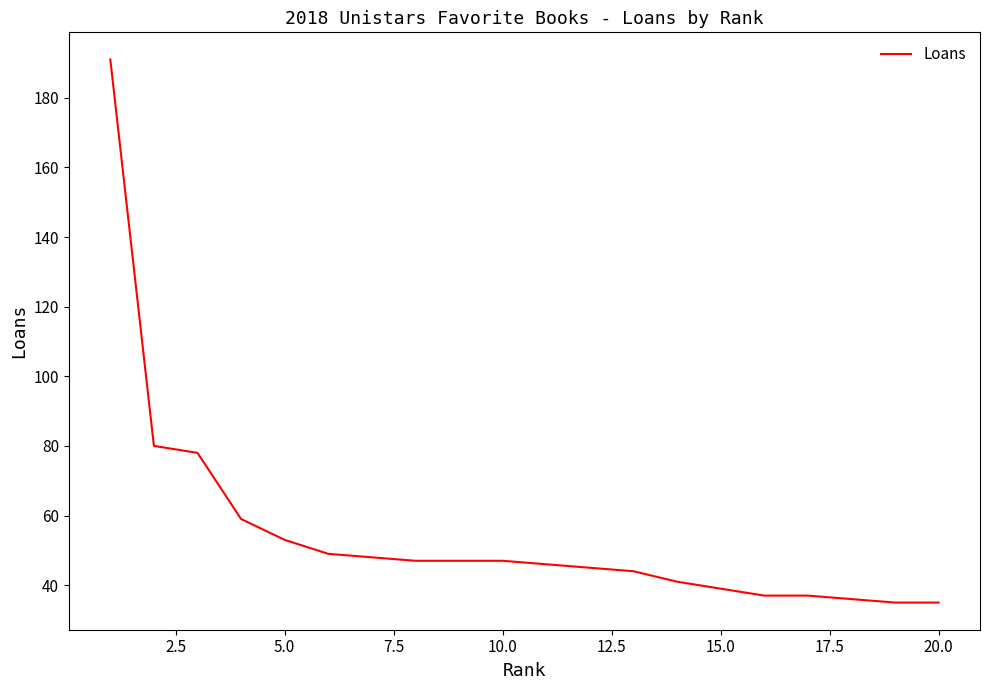

What is the smallest value displayed?

35